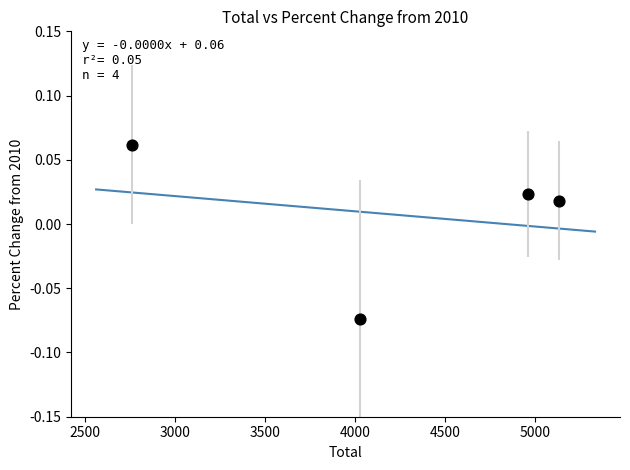

What is the average X value?

4219.8